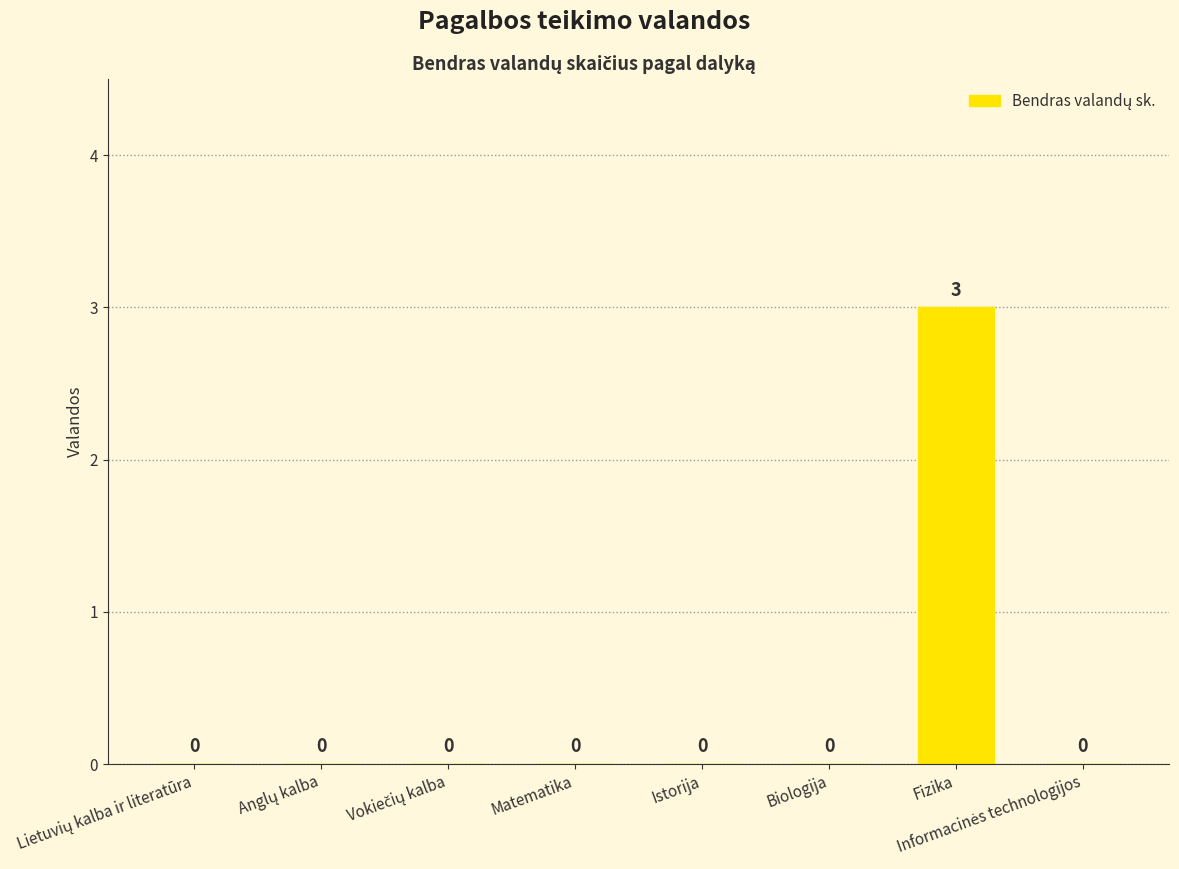

The value at Biologija is 0. True or false?

True